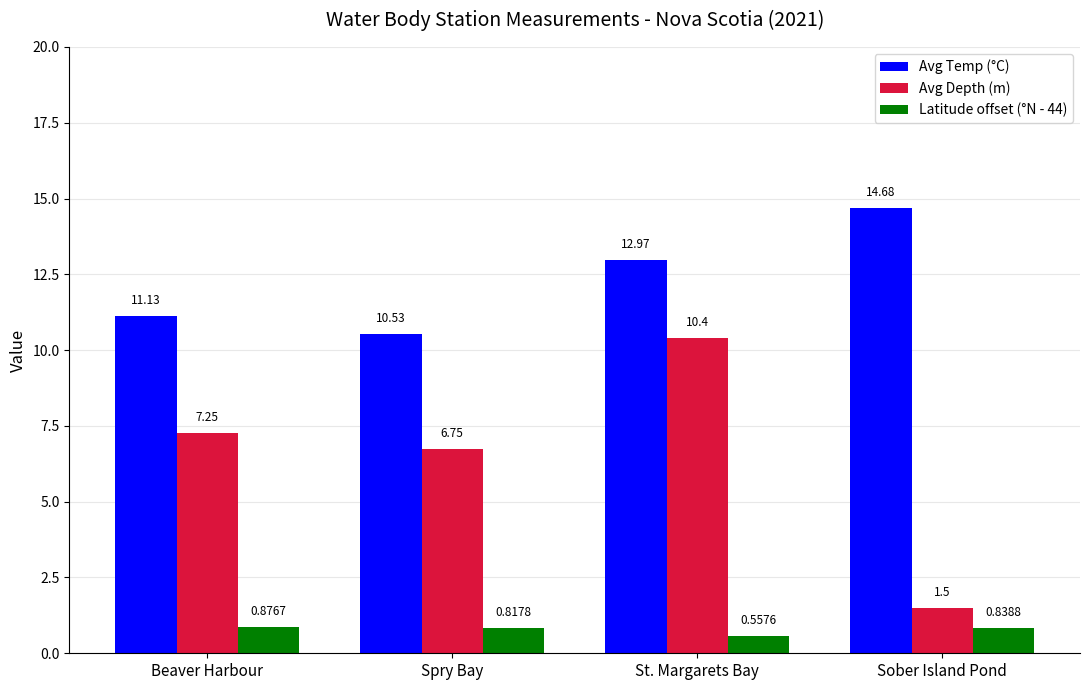

Which series has the widest spread of values?

Avg Depth (m)